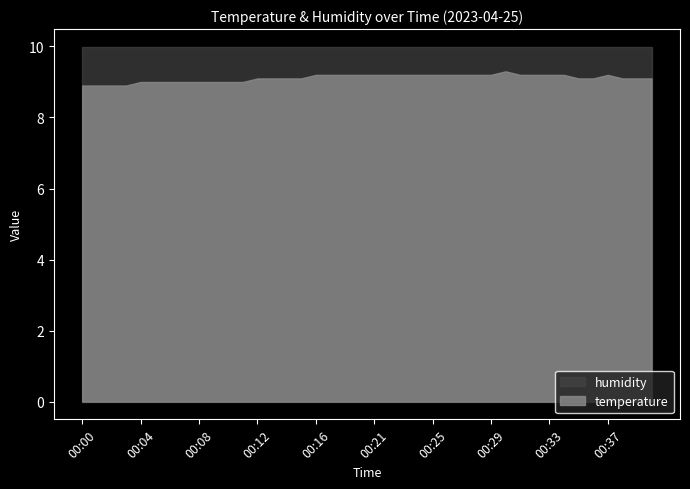

What is the difference between the maximum and second lowest values in the temperature series?

0.4